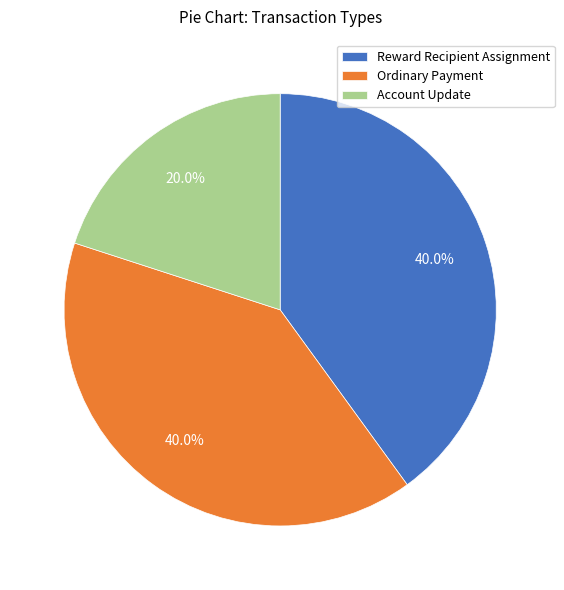

Does Ordinary Payment represent more than half of the total?

No